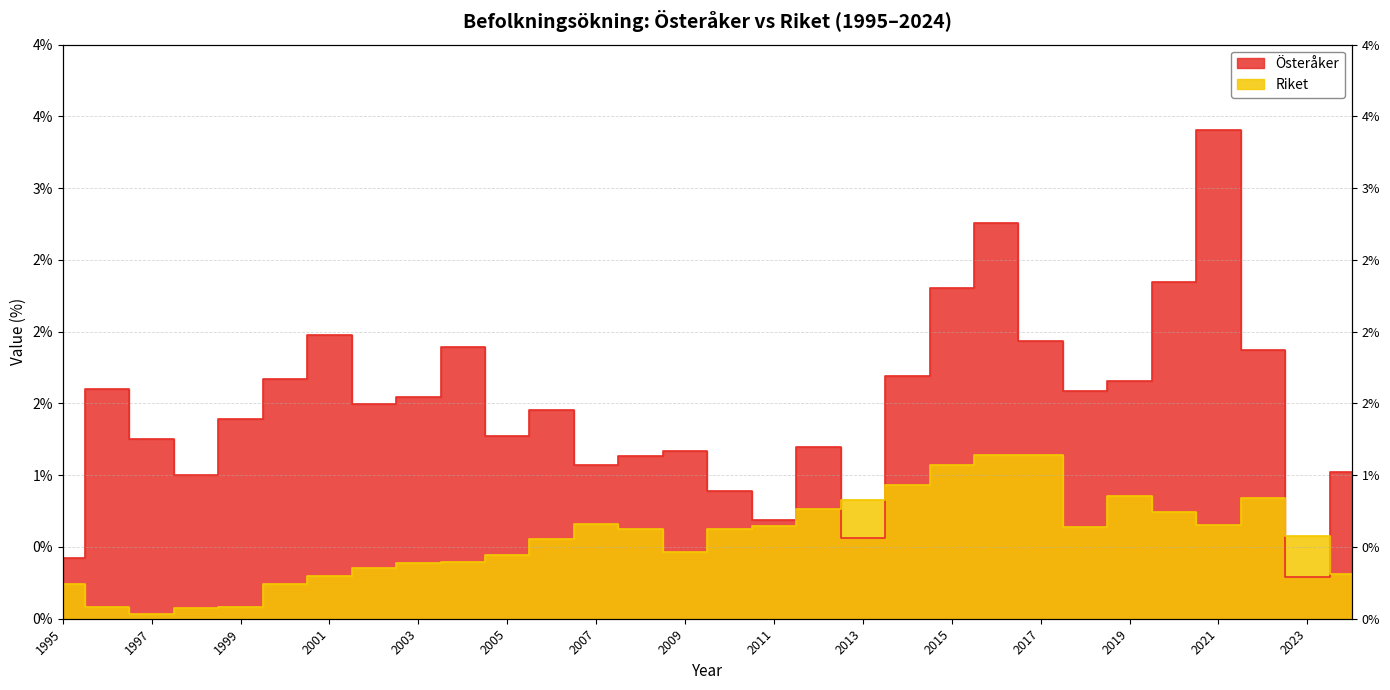

What is the minimum value for Österåker?

0.3